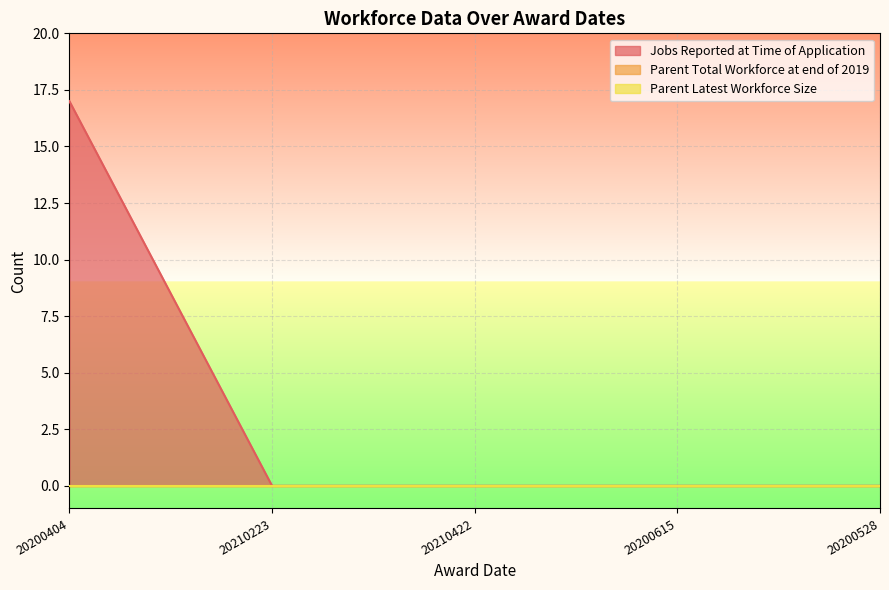

What is the label of the 3rd point from the right?

20210422